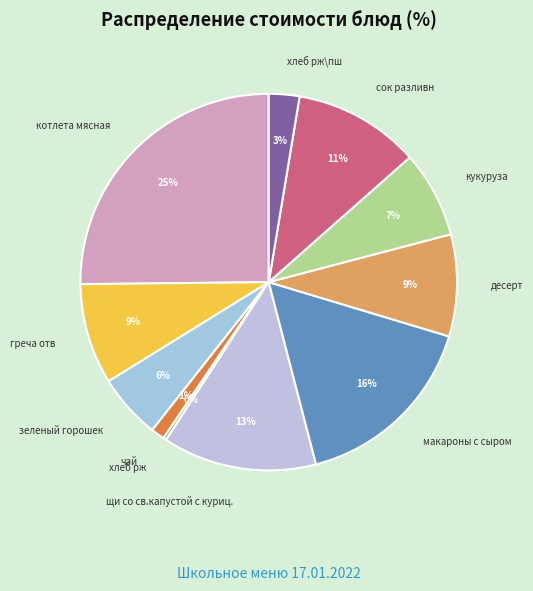

To the nearest percent, what is the combined percentage of щи со св.капустой с куриц. and чай?

14%